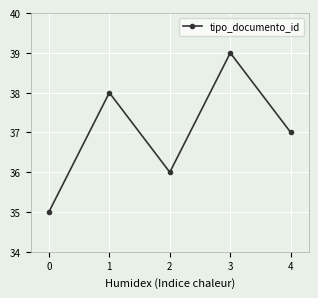

What is the maximum value shown in the chart?

39